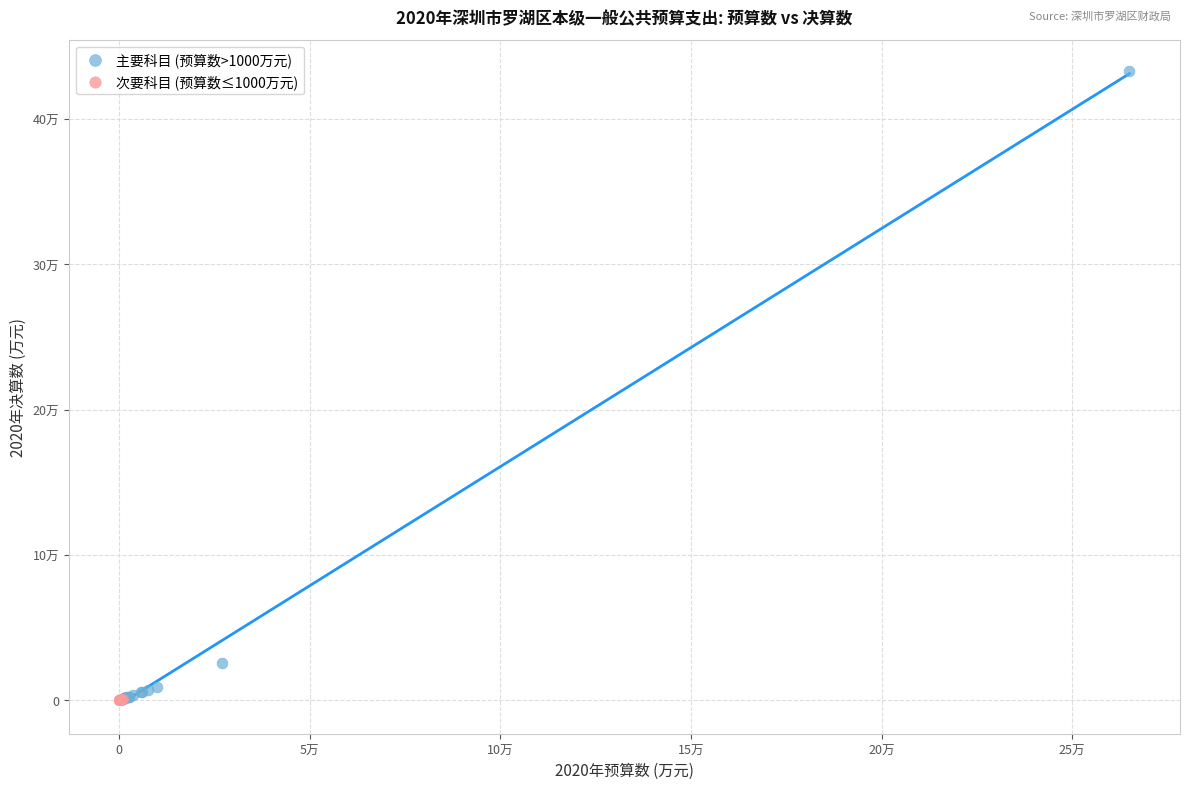

Which series reaches the maximum Y coordinate?

主要科目 (预算数>1000万元)